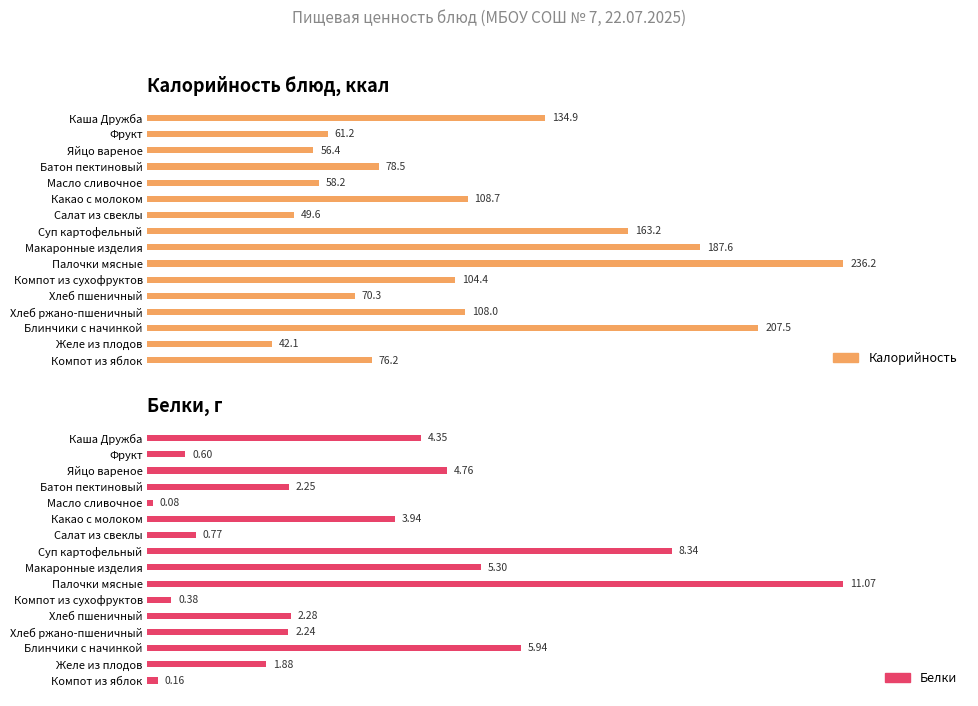

Reading right to left, what are all the values shown in this chart?

Калорийность: 76.2	42.1	207.5	108.0	70.3	104.4	236.2	187.6	163.2	49.6	108.7	58.2	78.5	56.4	61.2	134.9
Белки: 0.2	1.9	5.9	2.2	2.3	0.4	11.1	5.3	8.3	0.8	3.9	0.1	2.2	4.8	0.6	4.3